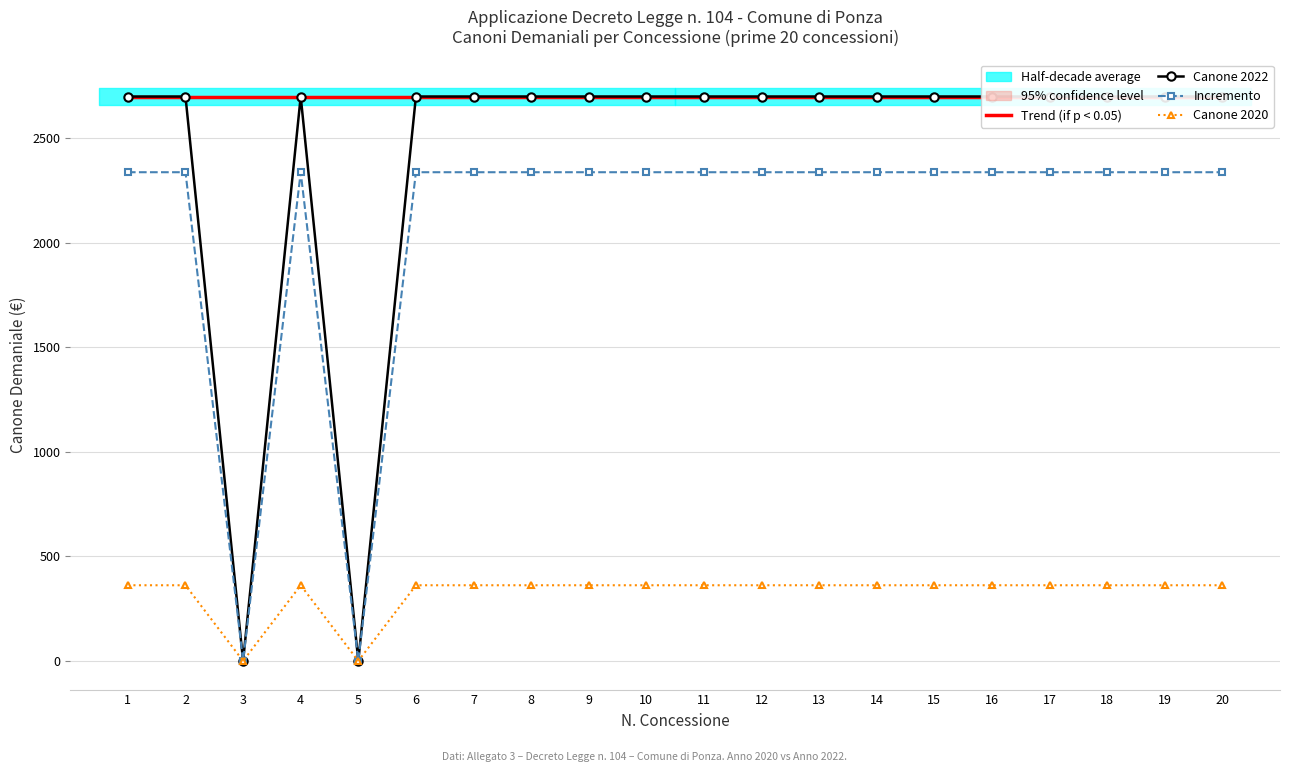

At which category does INCREMENTO reach its first local peak?

4